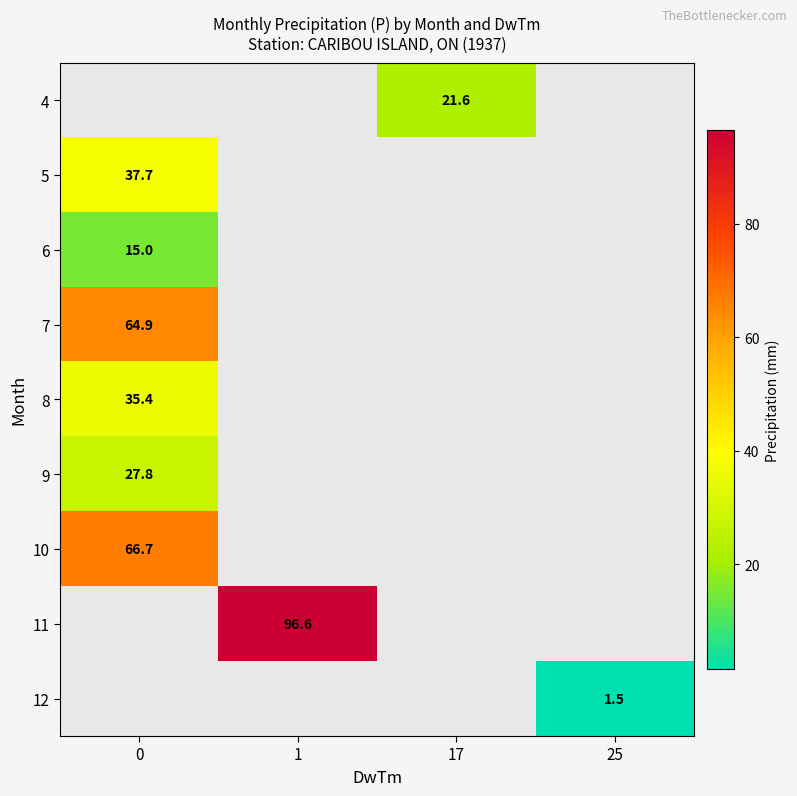

Is it true that 8 equals 53.8 at 0?

False